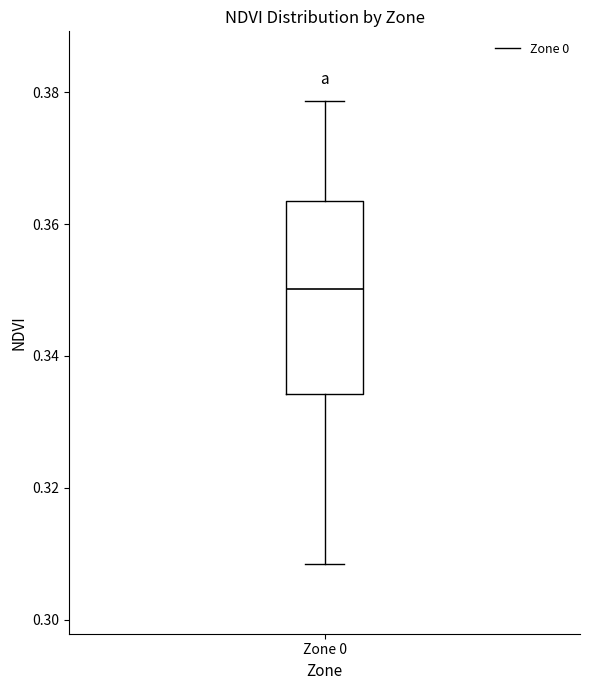

Read this box plot against the y-axis: the position of the median line, the range covered by the box, and the ends of both whiskers. The values are not printed on the chart, so give them approximately, as read against the axis.

median 0.350, box 0.334 to 0.364, whiskers 0.308 to 0.378